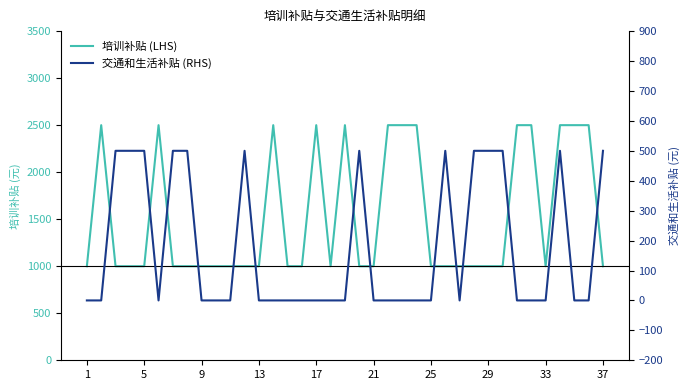

List the series in order of their overall mean, highest first.

培训补贴 (LHS), 交通和生活补贴 (RHS)